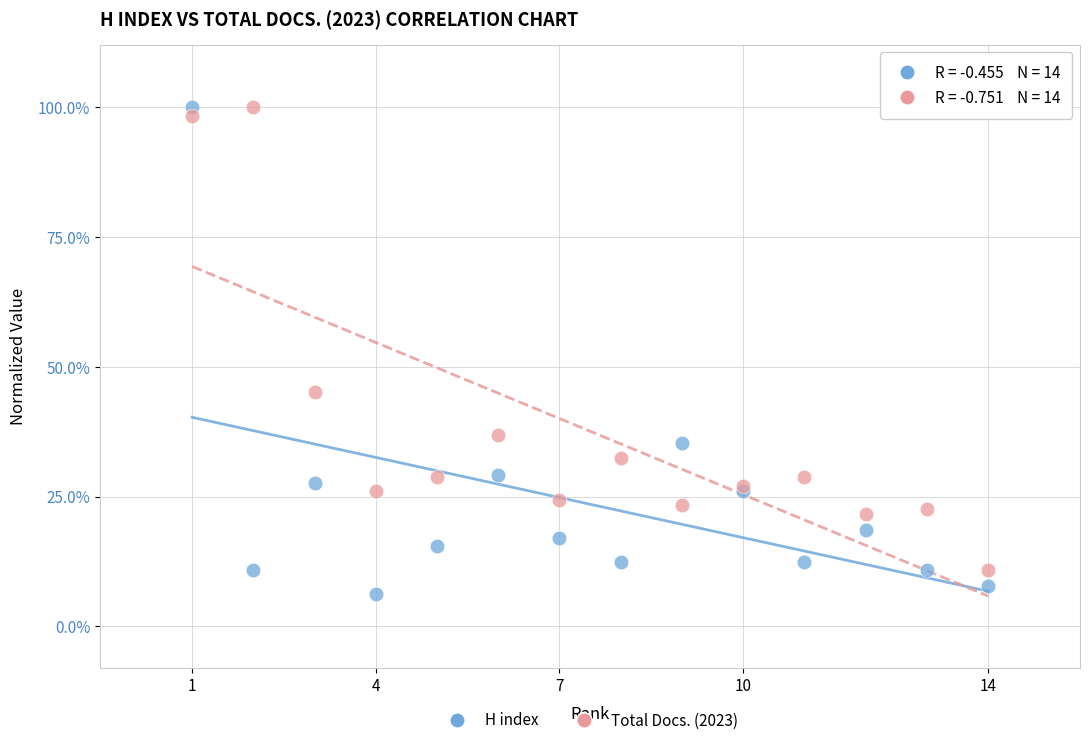

What are all the series names shown in the legend?

H index, Total Docs. (2023)